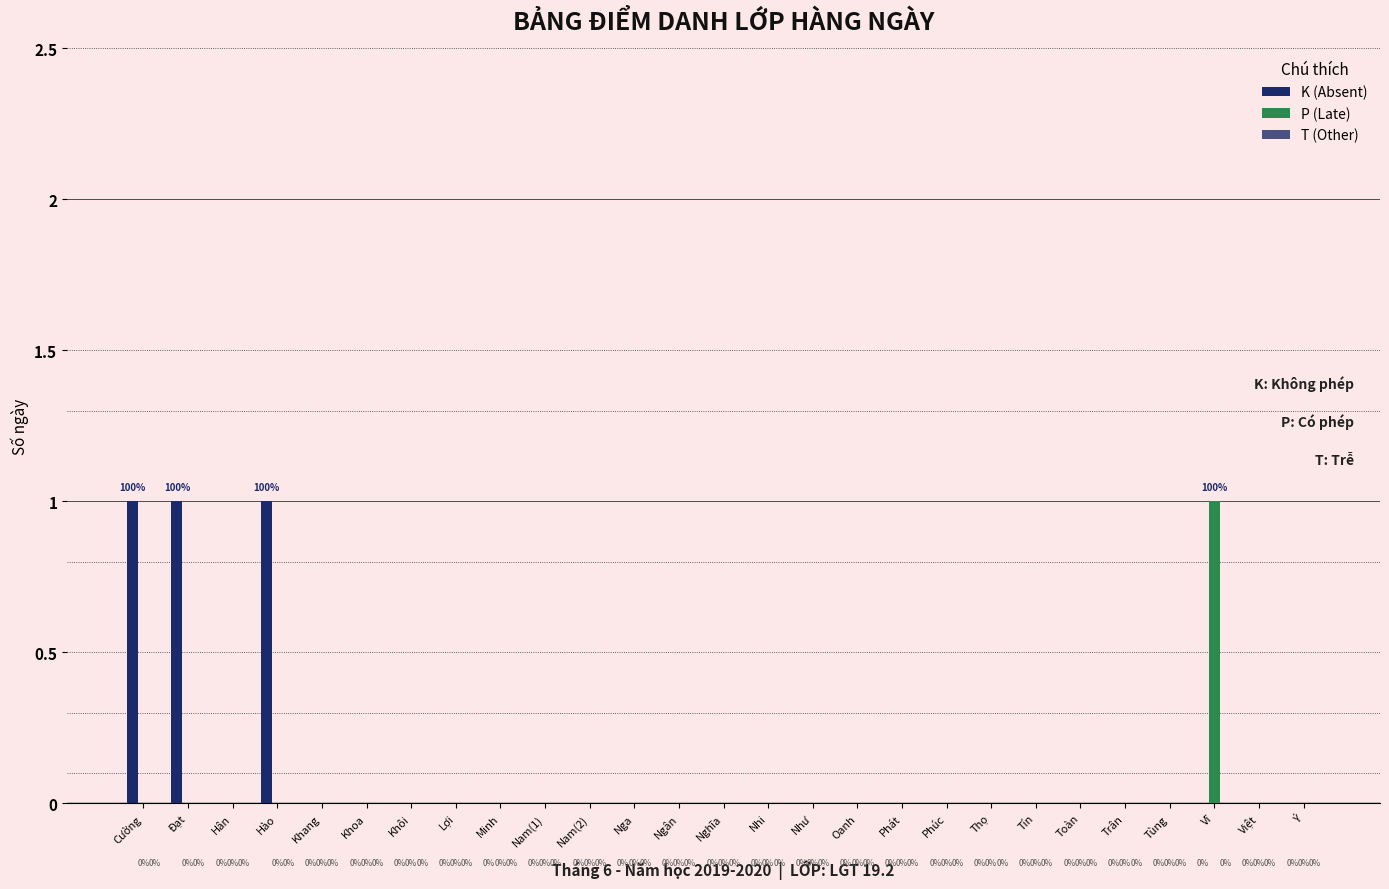

Which series has the largest total across all categories?

K (Absent)